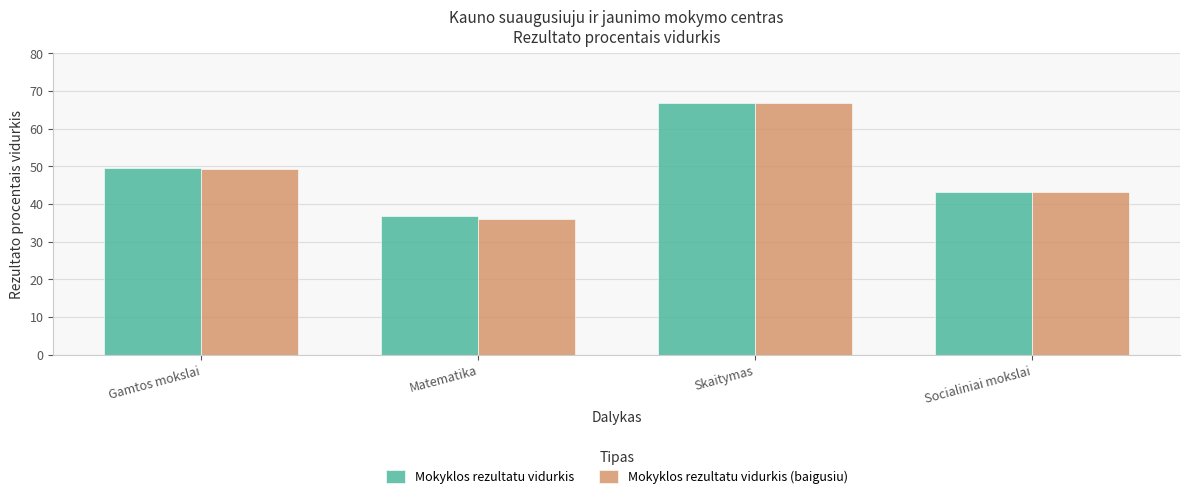

What is the maximum value for Mokyklos rezultatu vidurkis?

66.8